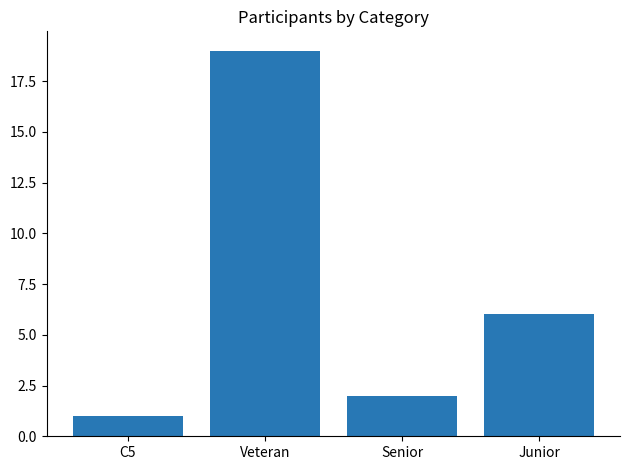

What is the label of the 4th bar from the left?

Junior